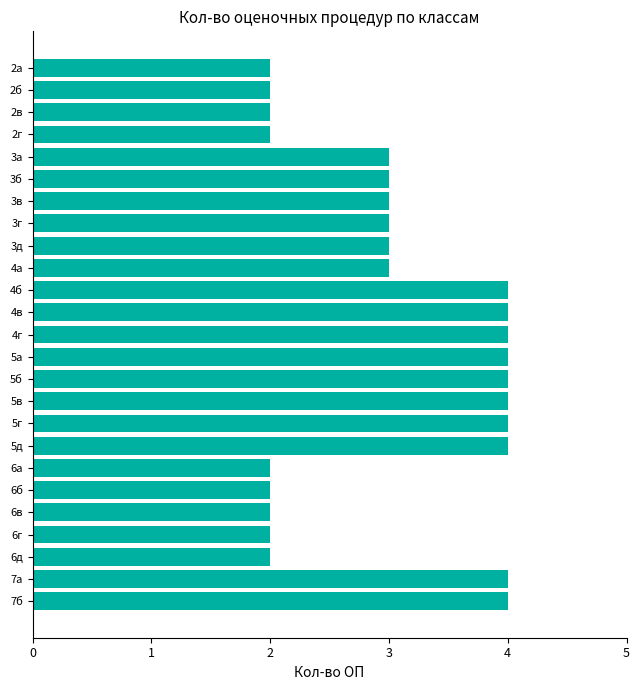

What is the value of the 17th bar from the top?

4